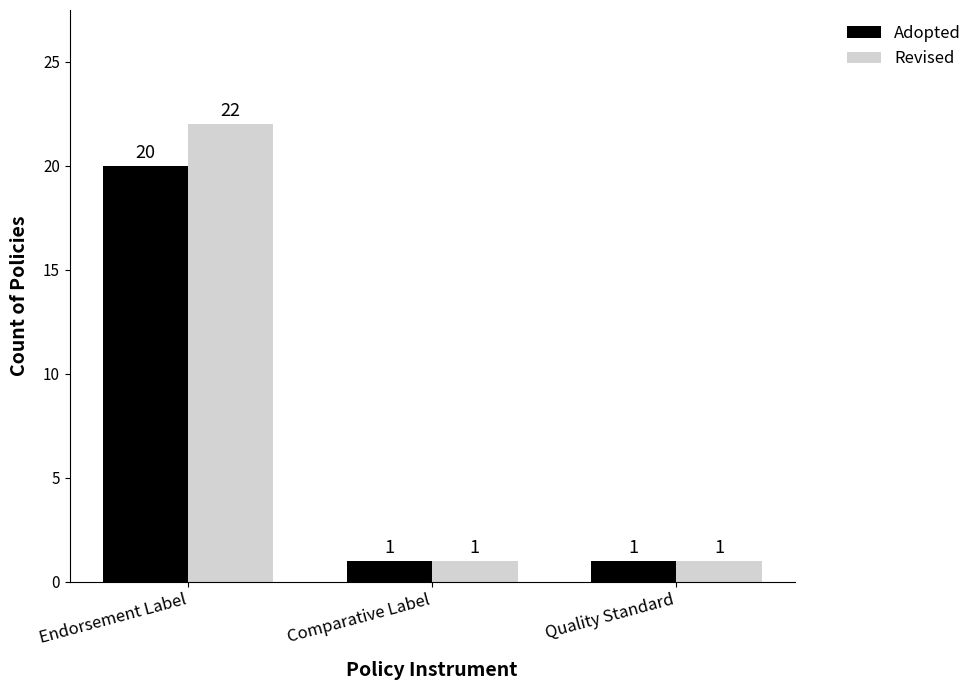

True or false: Revised has a value of 1 at Comparative Label.

True